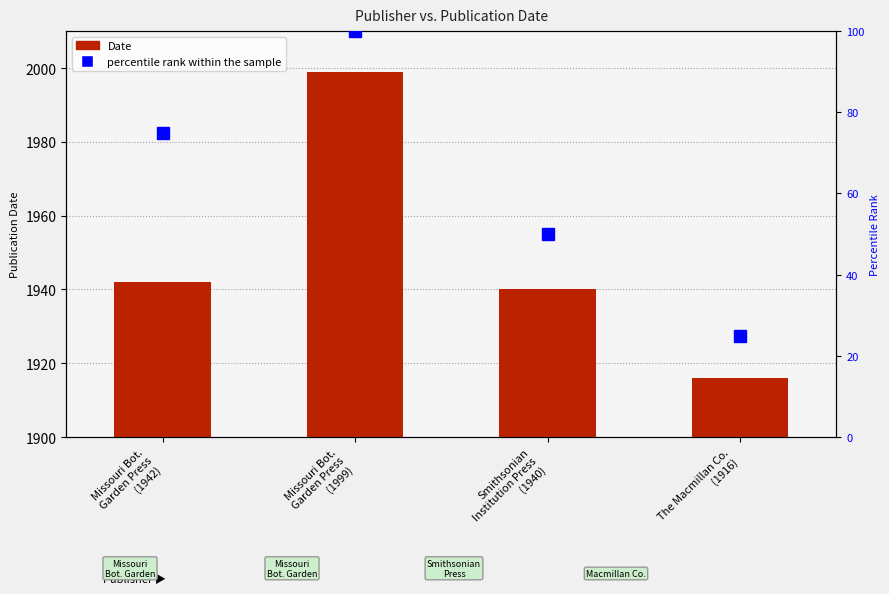

Read the percentile rank within the sample value at Missouri Bot.
Garden Press
(1942).

75